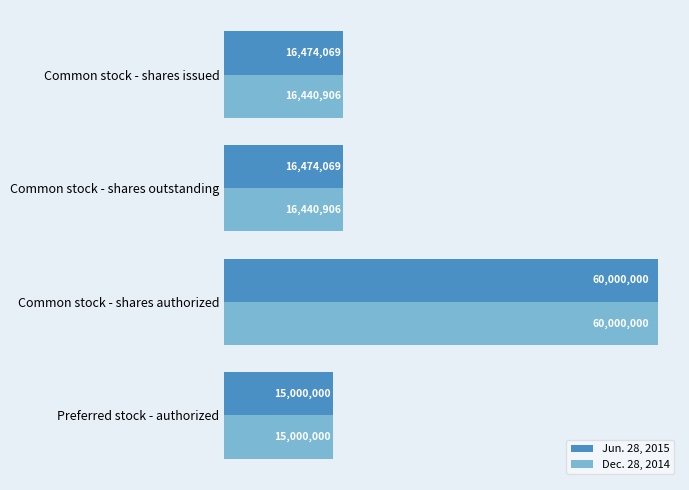

What are all the series names shown in the legend?

Jun. 28, 2015, Dec. 28, 2014